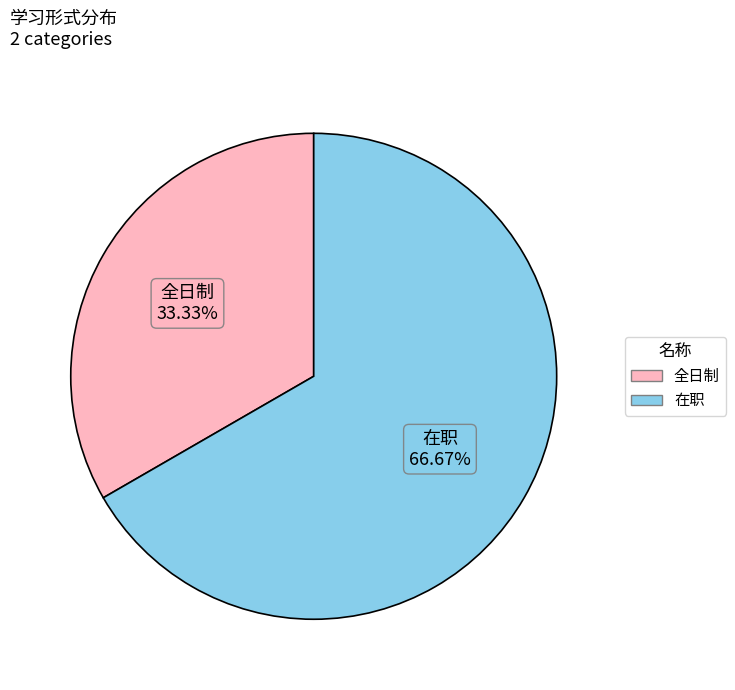

How many slices are in this pie chart?

2